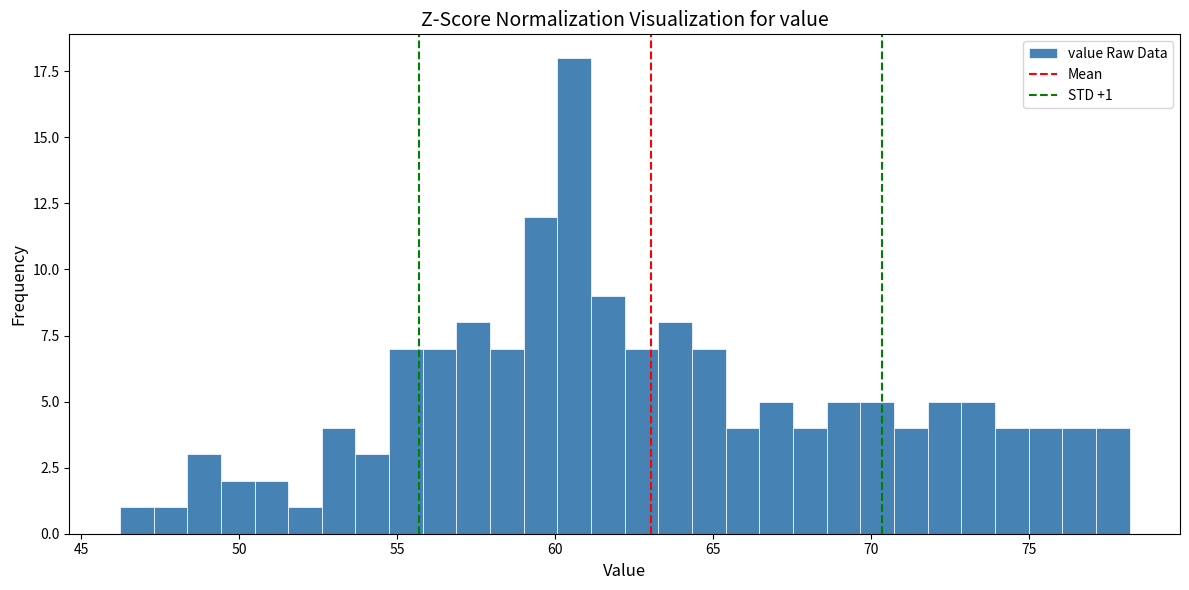

Around what value on the x-axis is the tallest bar? Give the approximate position of its centre, as read against the axis.

60.5